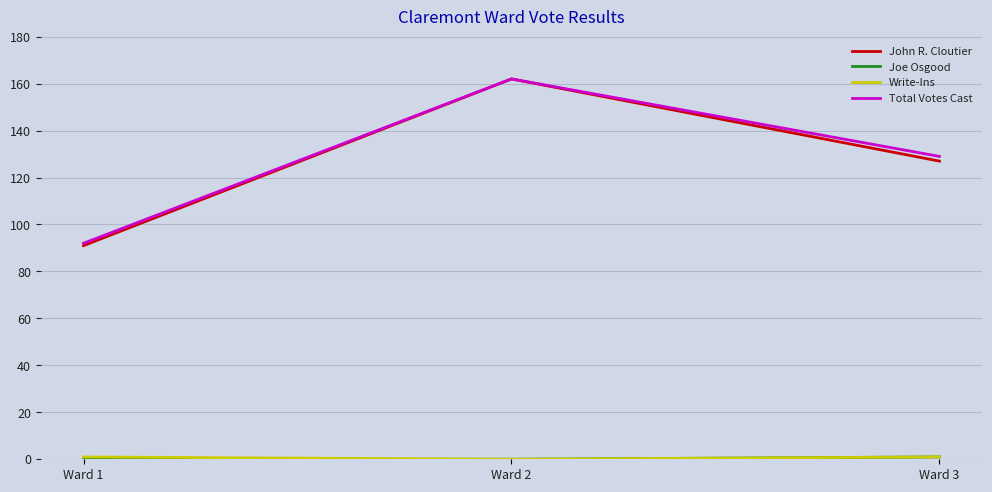

At which category is the sum across all series the highest?

Ward 2